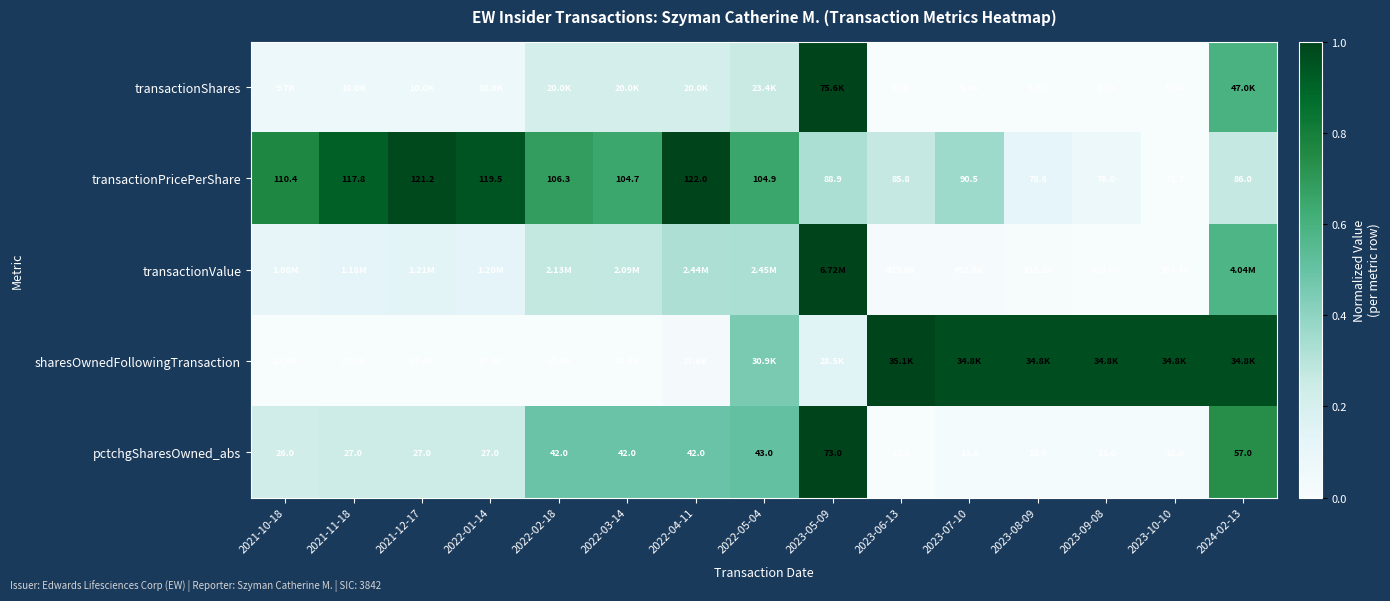

Is the value of transactionValue at 2022-04-11 greater than the value of pctchgSharesOwned_abs at 2021-11-18?

Yes